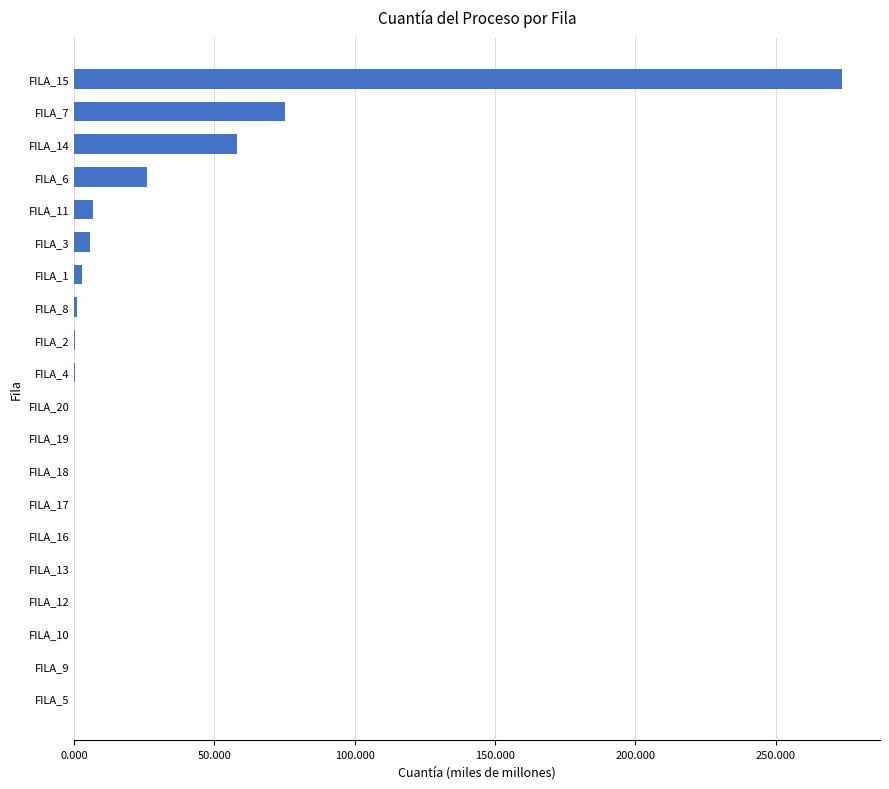

Are the bars horizontal?

Yes